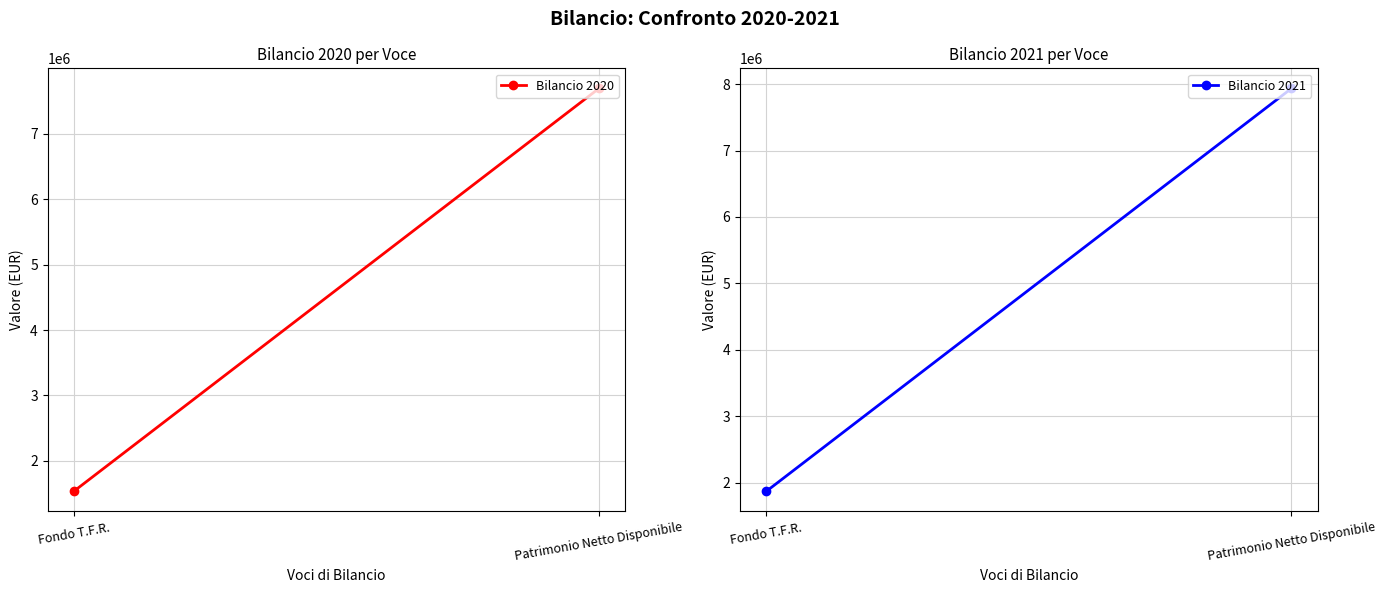

Count the number of data series in this chart.

2